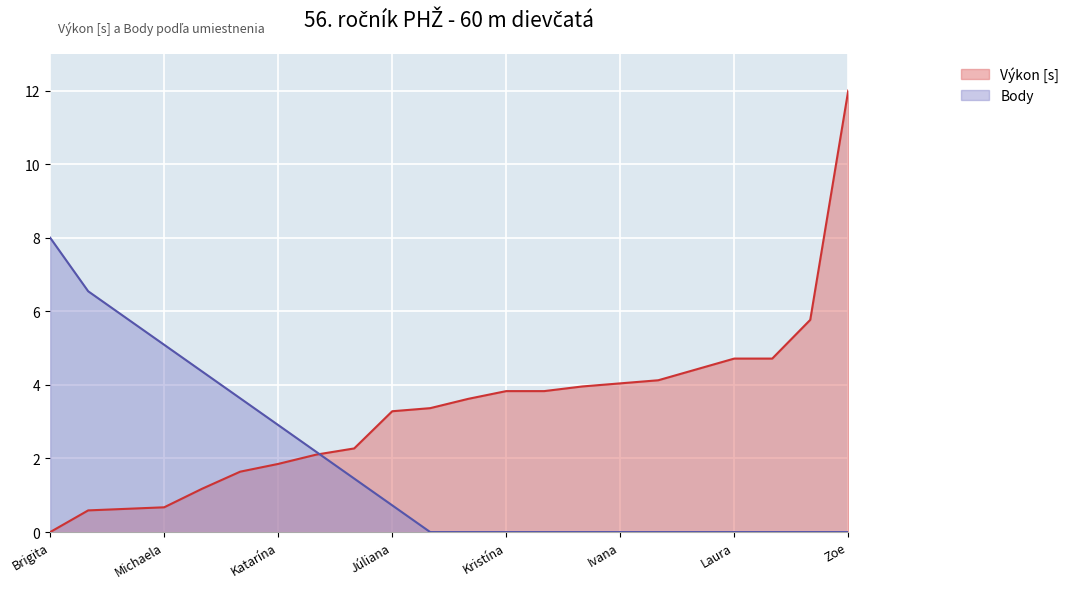

At which label does Body reach its minimum?

Bianka Tóthová